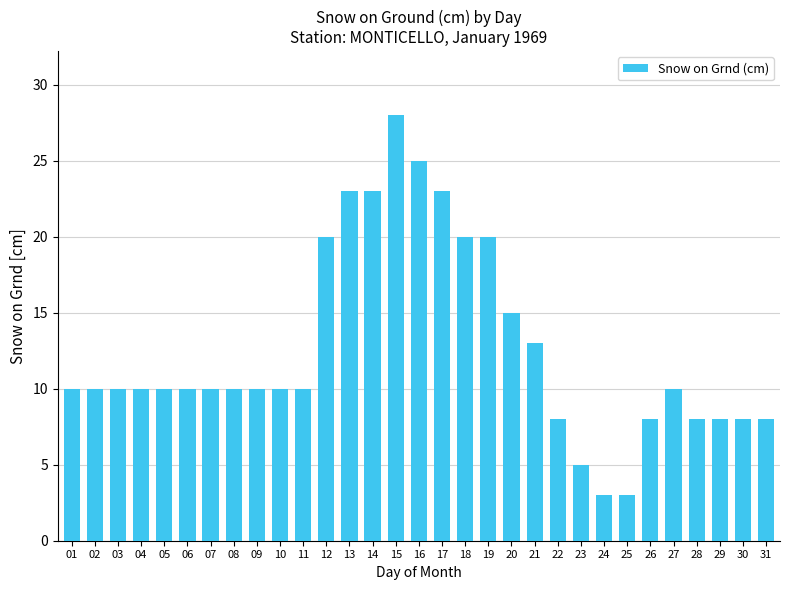

Are the bars horizontal?

No